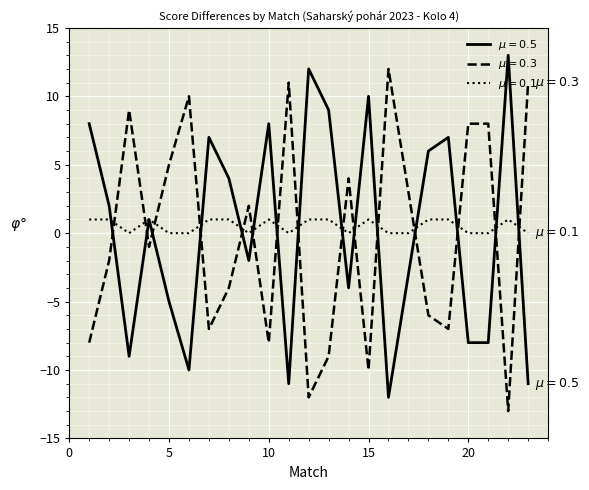

What is the smallest value displayed?

-13